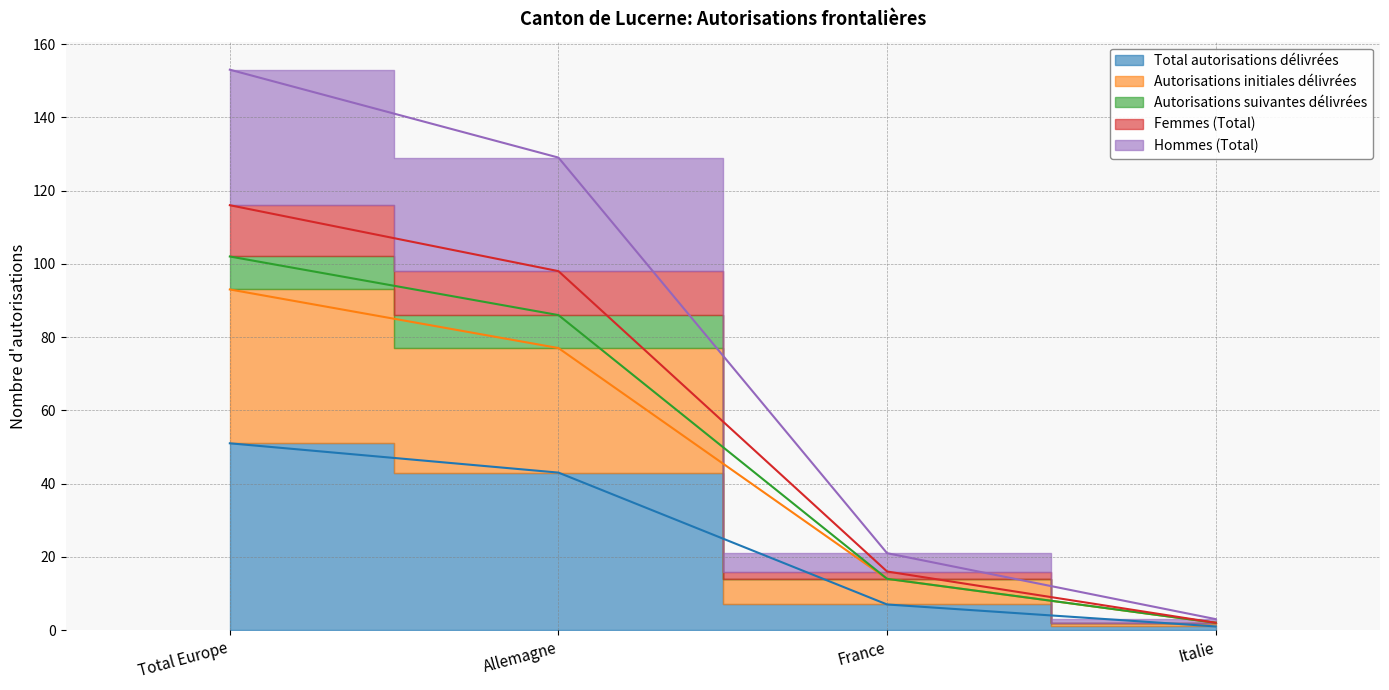

True or false: Autorisations initiales délivrées has more than 0 interior local peaks.

False